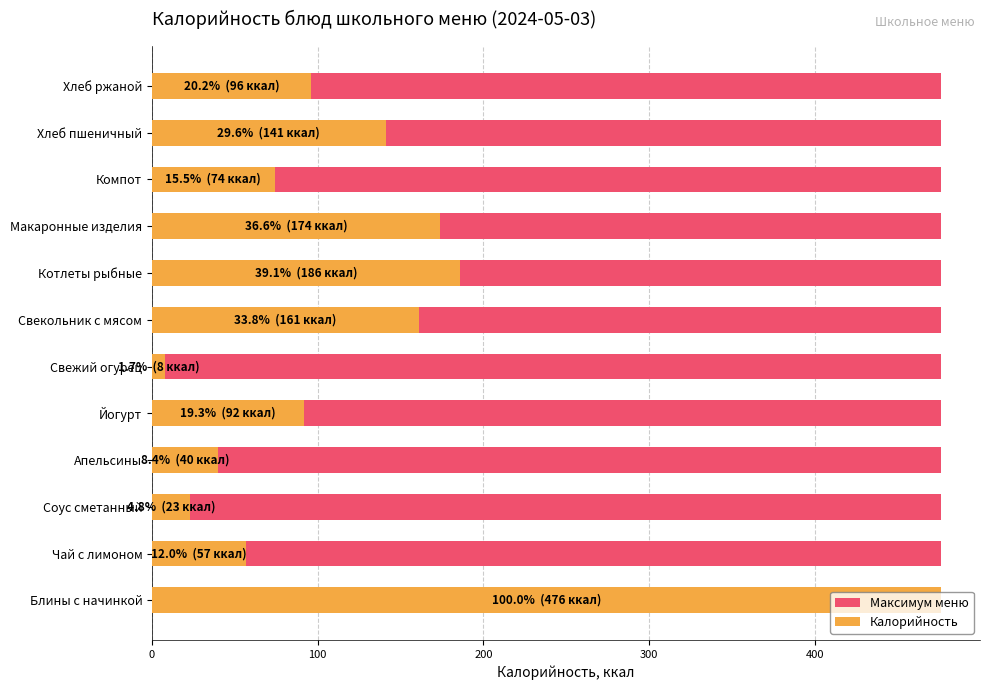

What is the maximum value shown in the chart?

476.0